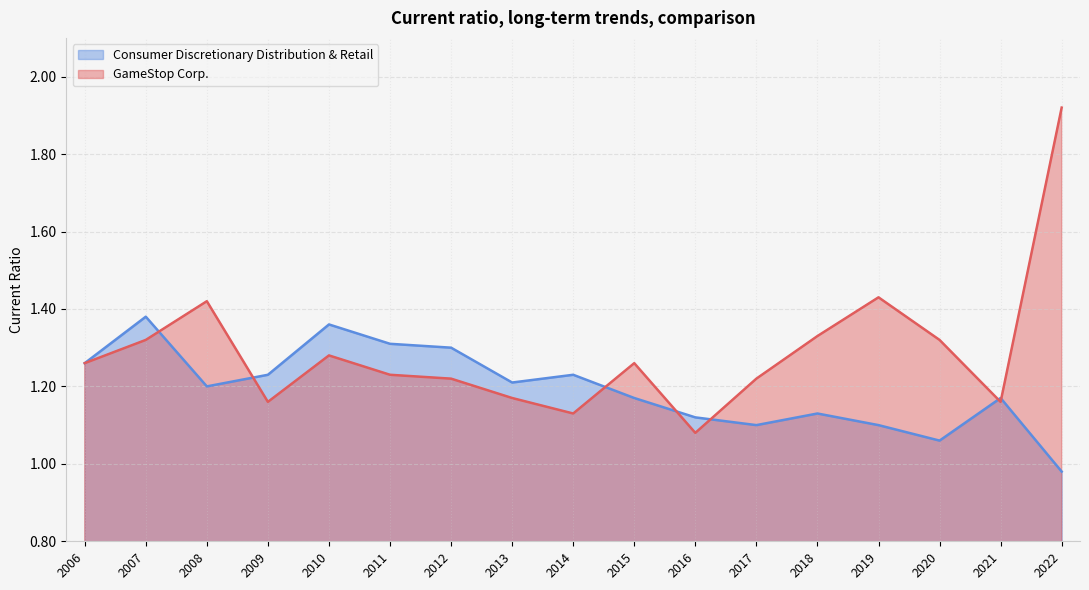

Which series has the largest total across all categories?

GameStop Corp.